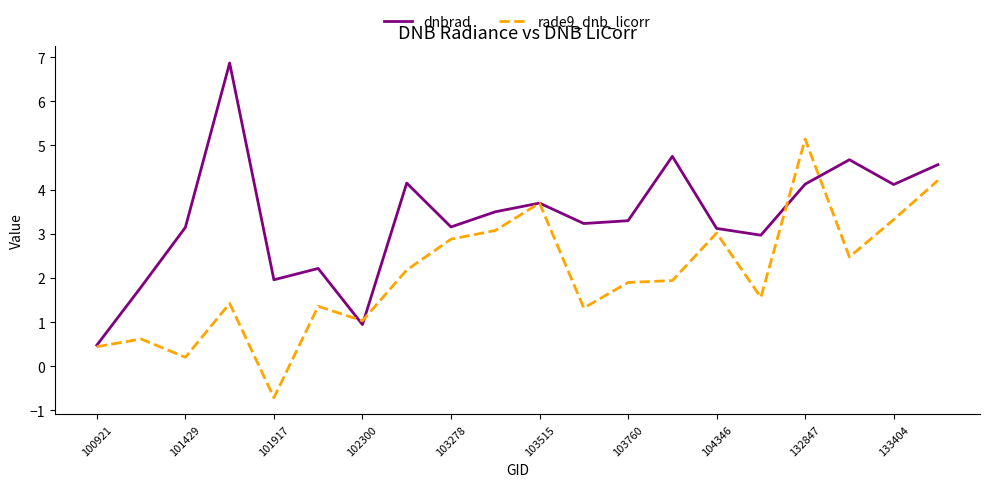

What is the smallest value displayed?

-0.7